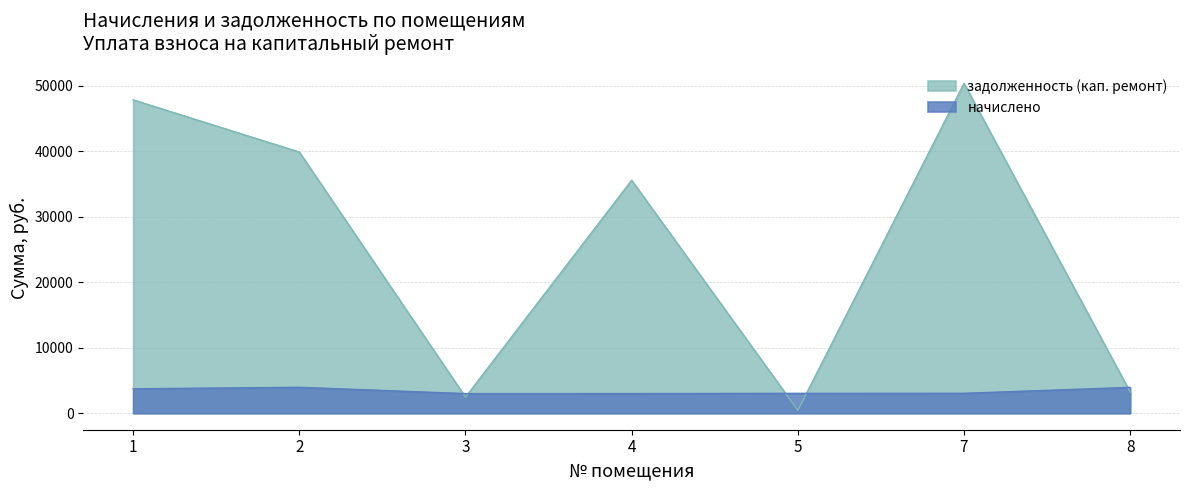

How many interior local valleys does the начислено series have?

1